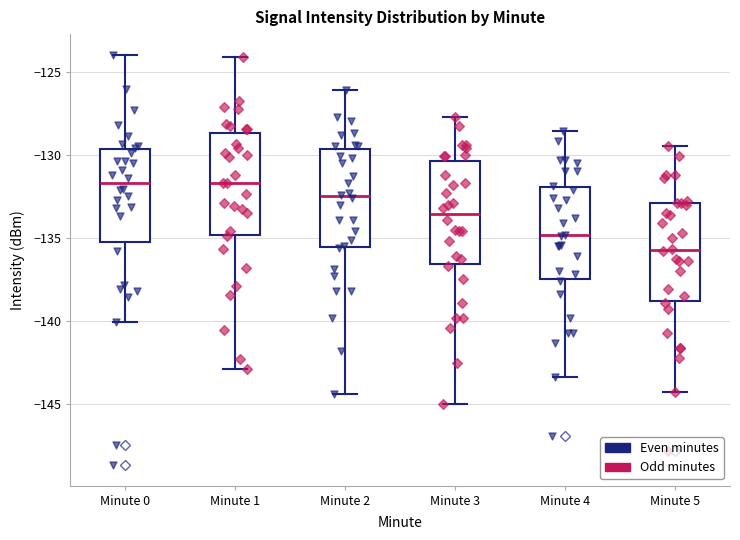

Reading left to right, read every box against the y-axis: the position of its median line, the range the box covers, and the ends of its whiskers. The values are not printed on the chart, so give them approximately, as read against the axis.

Minute 0: median -131.5, box -135.5 to -129.5, whiskers -140.0 to -124.0
Minute 1: median -131.5, box -135.0 to -128.5, whiskers -143.0 to -124.0
Minute 2: median -132.5, box -135.5 to -129.5, whiskers -144.5 to -126.0
Minute 3: median -133.5, box -136.5 to -130.5, whiskers -145.0 to -127.5
Minute 4: median -135.0, box -137.5 to -132.0, whiskers -143.5 to -128.5
Minute 5: median -135.5, box -139.0 to -133.0, whiskers -144.5 to -129.5